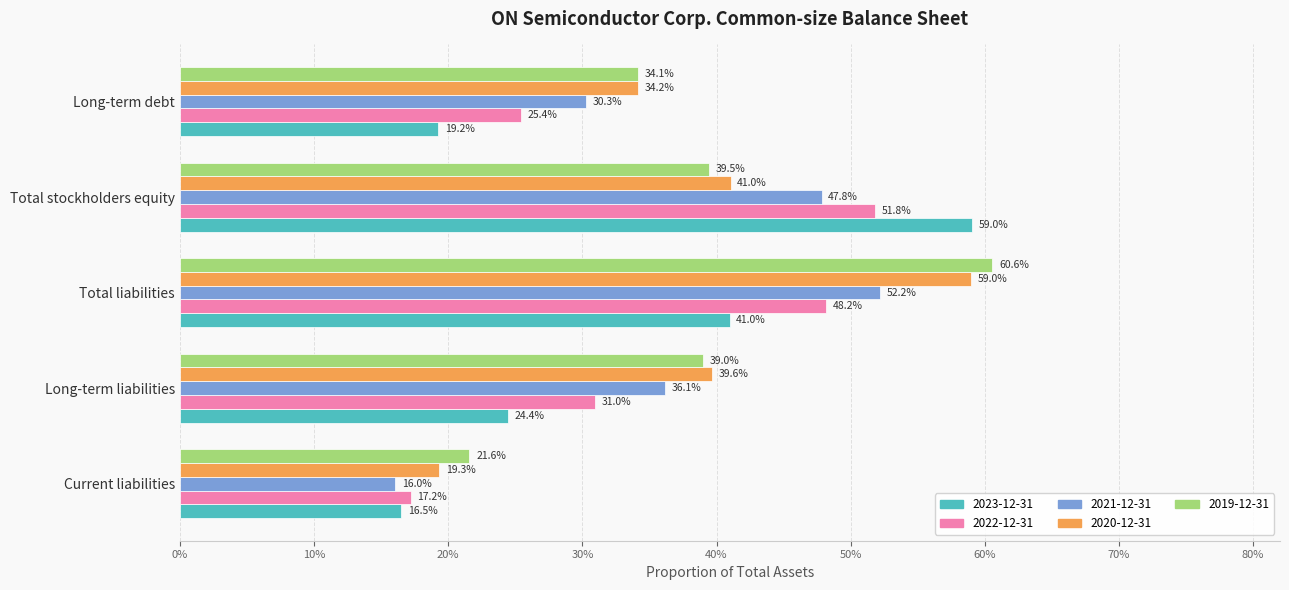

How many bars are there in total?

25